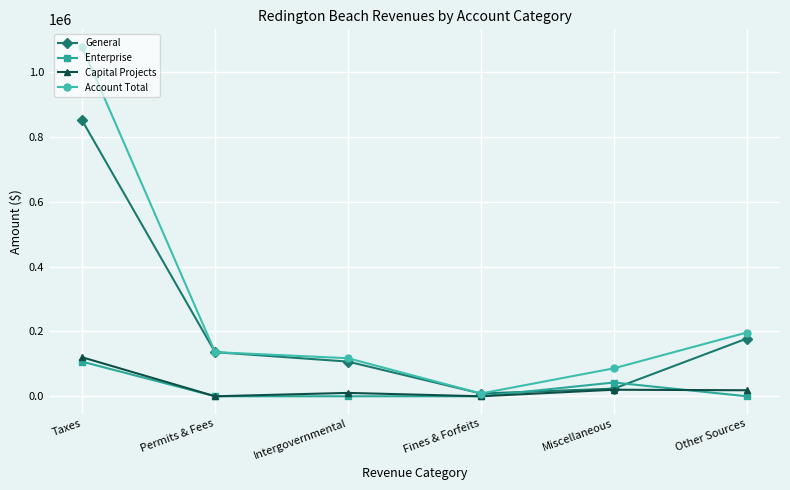

At how many categories does at least one series exceed 924292?

1